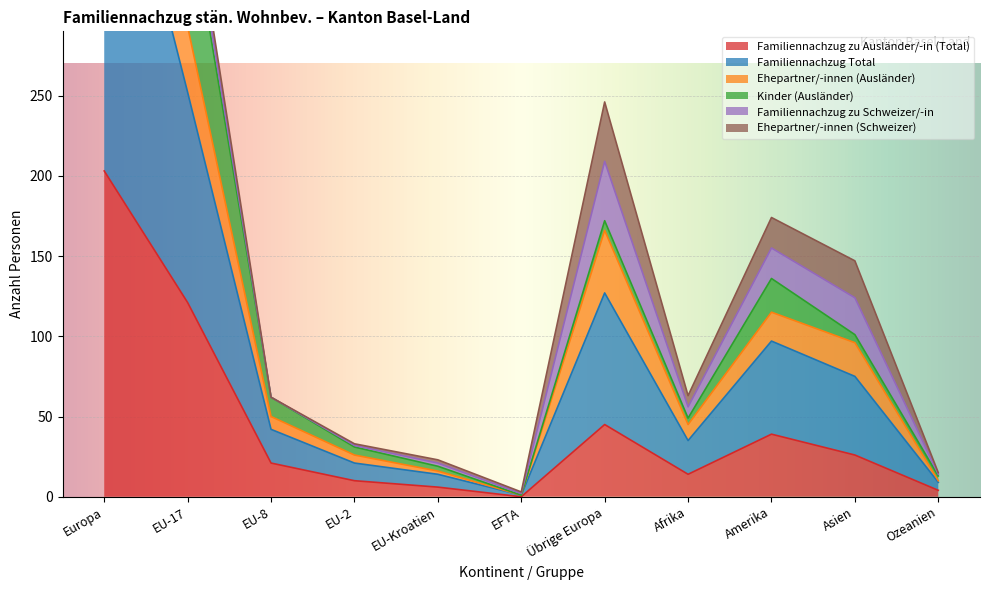

Where is Familiennachzug zu Ausländer/-in (Total) nearest to the value 101?

EU-17